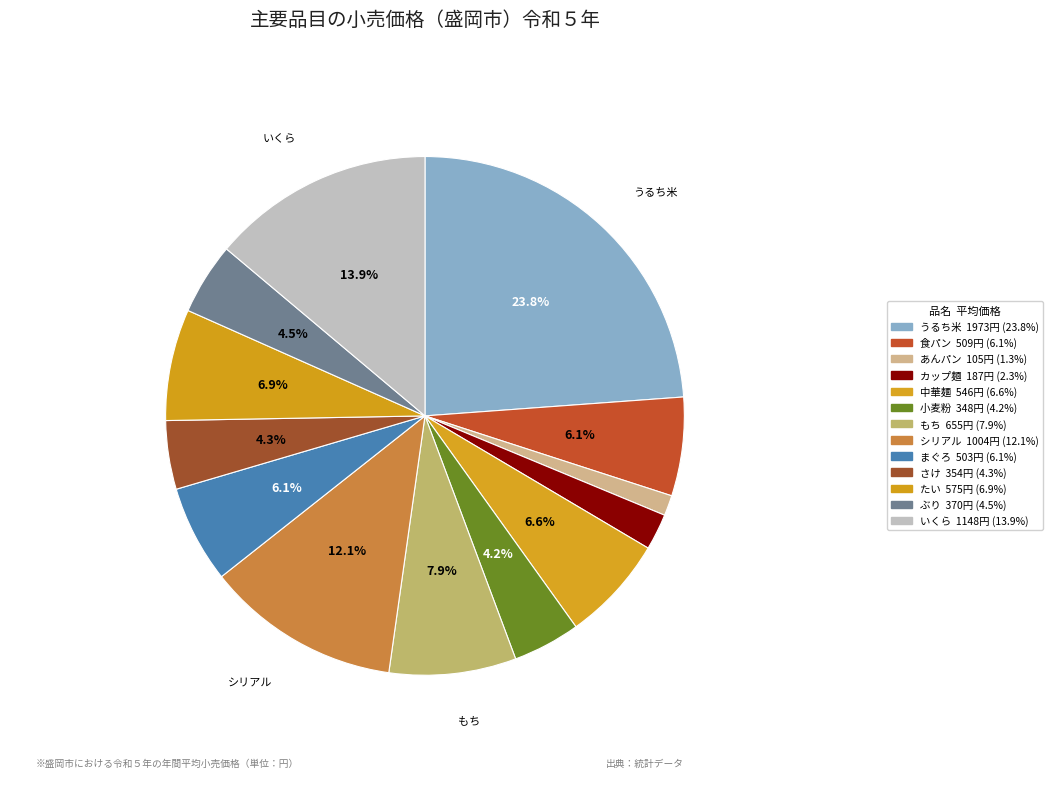

Do うるち米 and いくら together represent more than half of the pie?

No